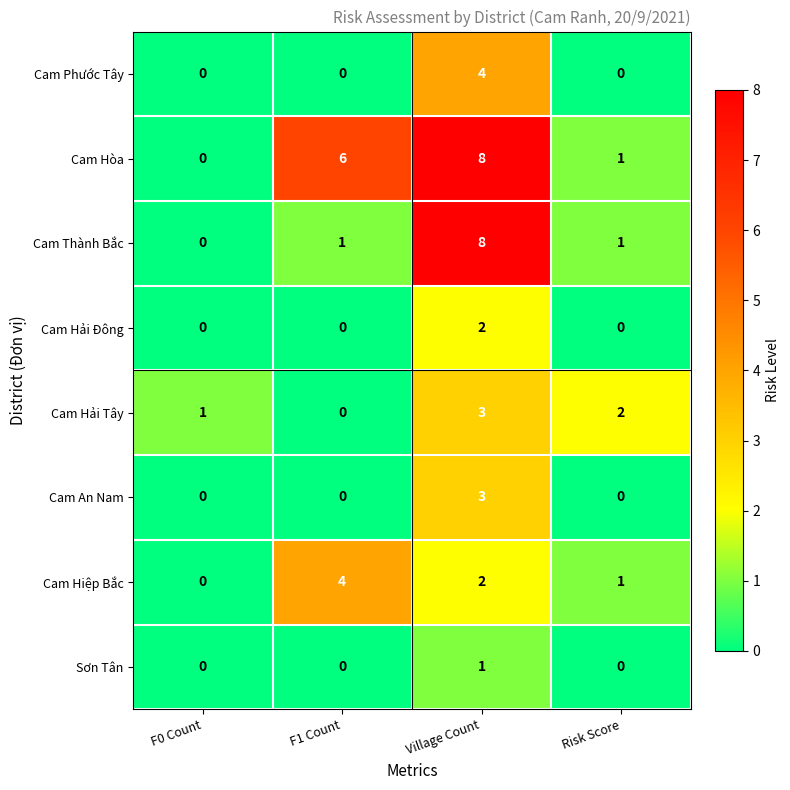

Count the number of data series in this chart.

8